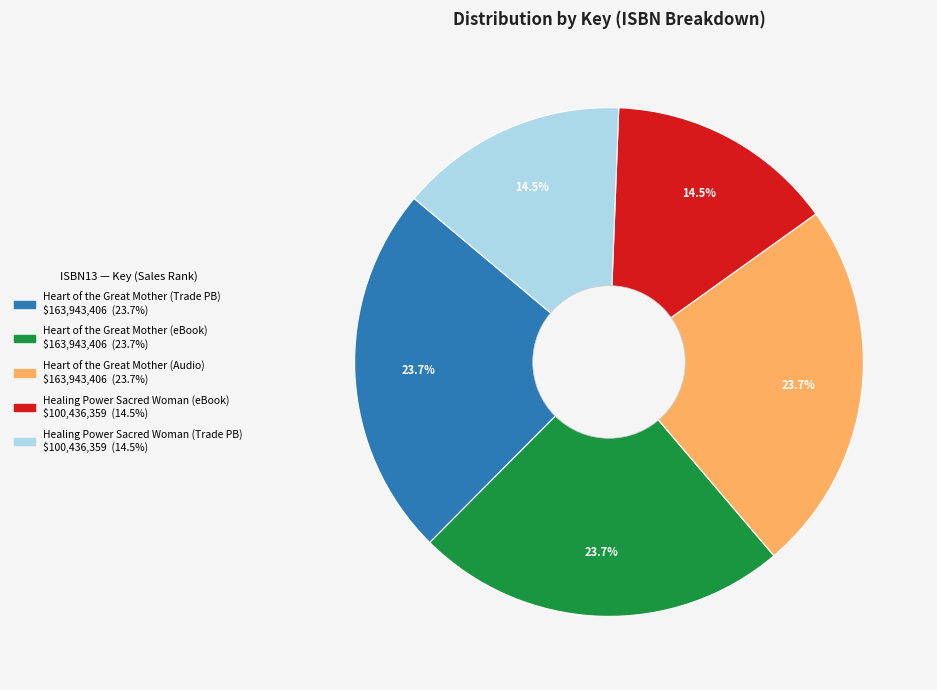

How many slices are in this pie chart?

5